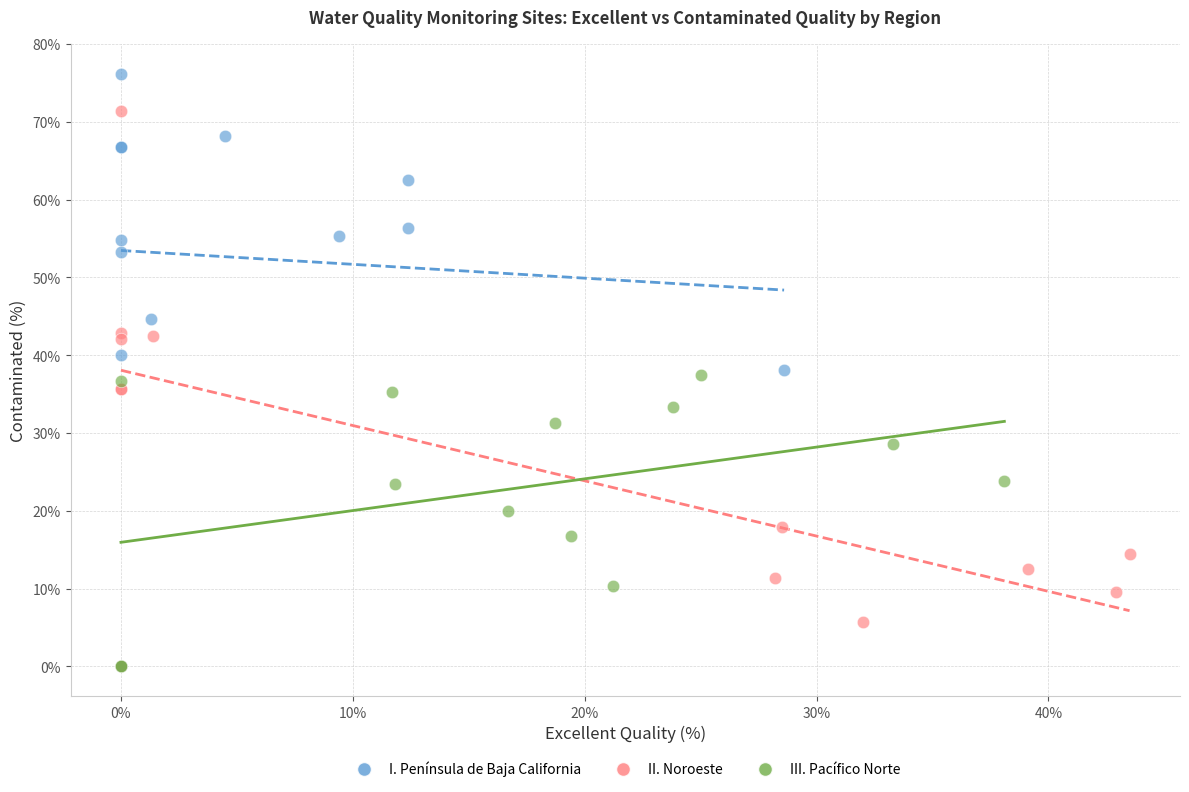

Which series has the widest spread of Y values?

I. Península de Baja California